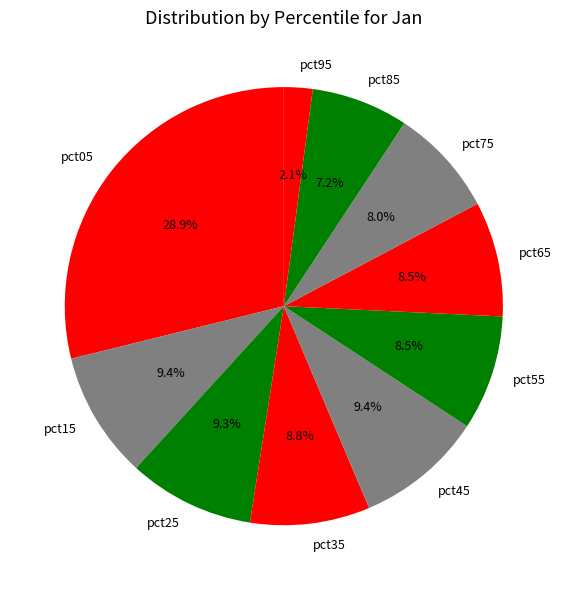

Which category has the smallest portion of the pie?

pct95